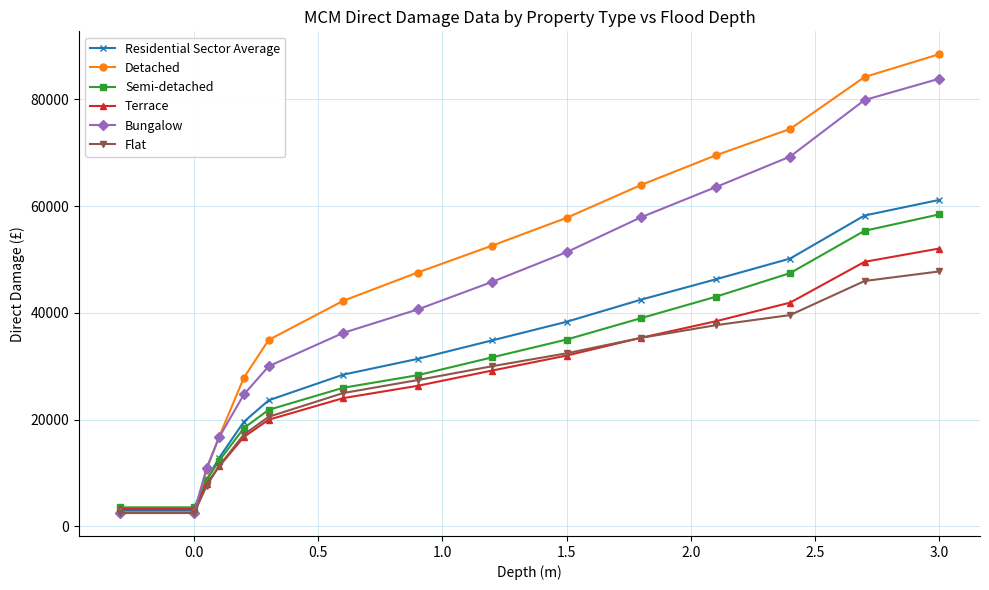

Which series has the largest range (max minus min)?

Detached